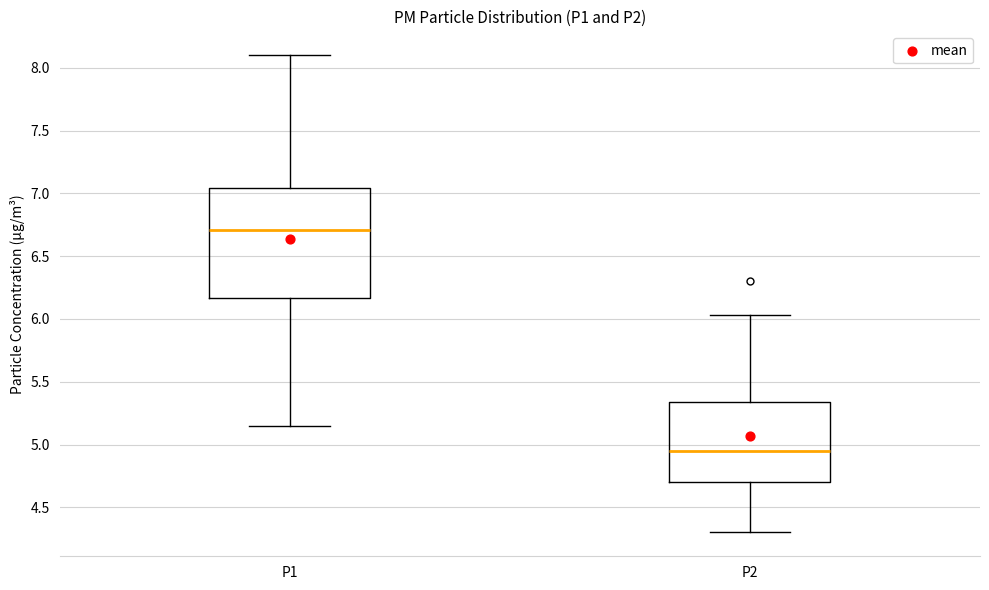

Which box is the tallest, from its lower edge to its upper edge?

P1